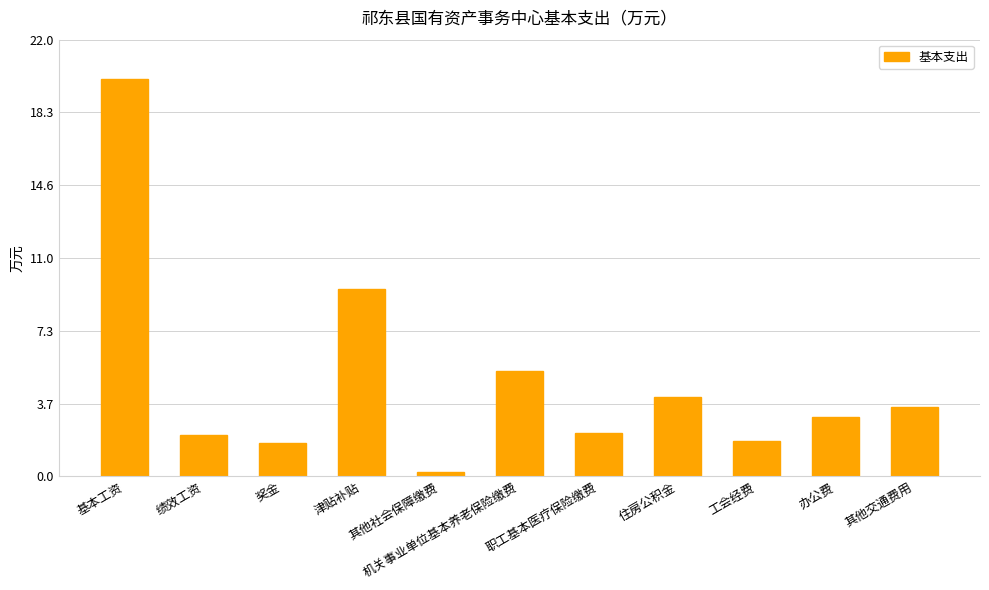

What is the label of the 1st bar from the right?

其他交通费用